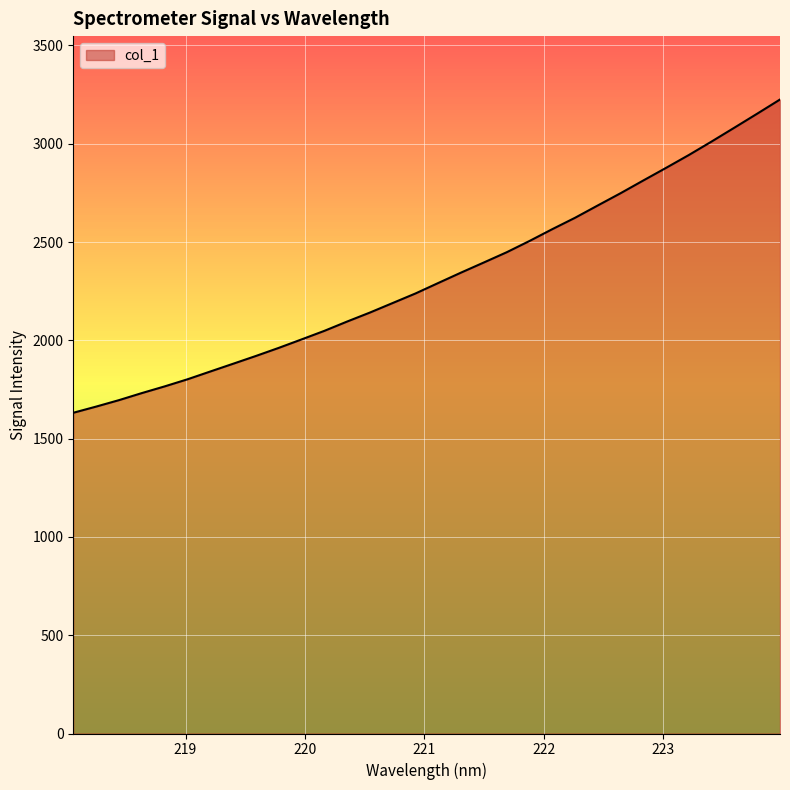

How many lines are shown in the chart?

1